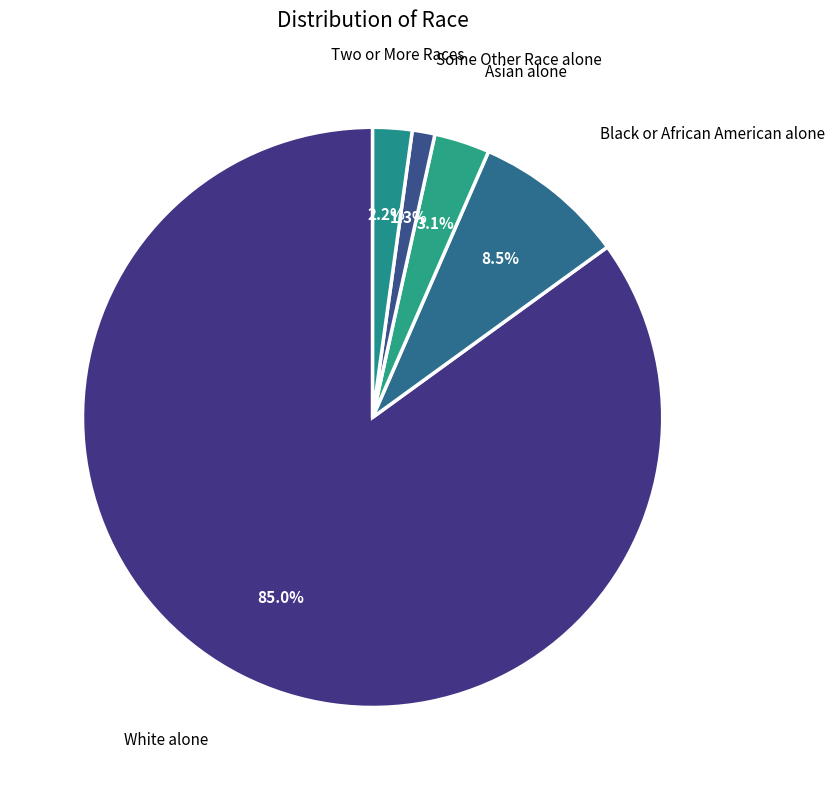

Is there any slice that represents more than half of the pie?

Yes